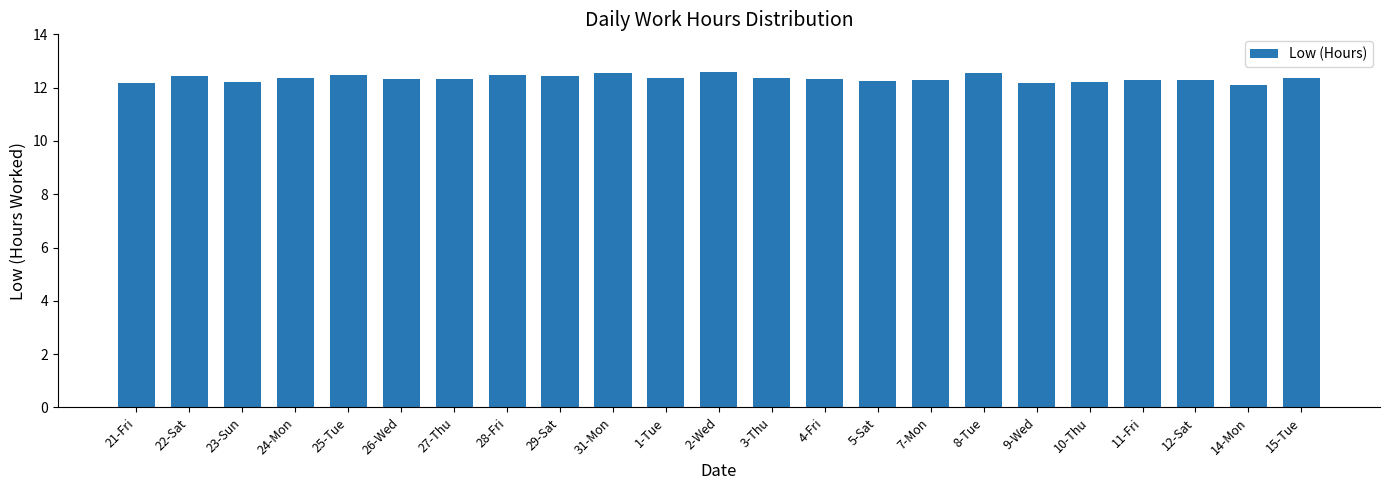

What is the difference between the maximum and minimum values?

0.5